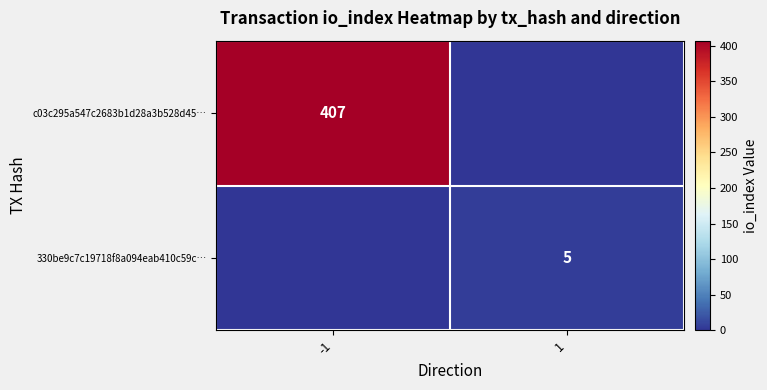

What is the total value across all series at 1?

5